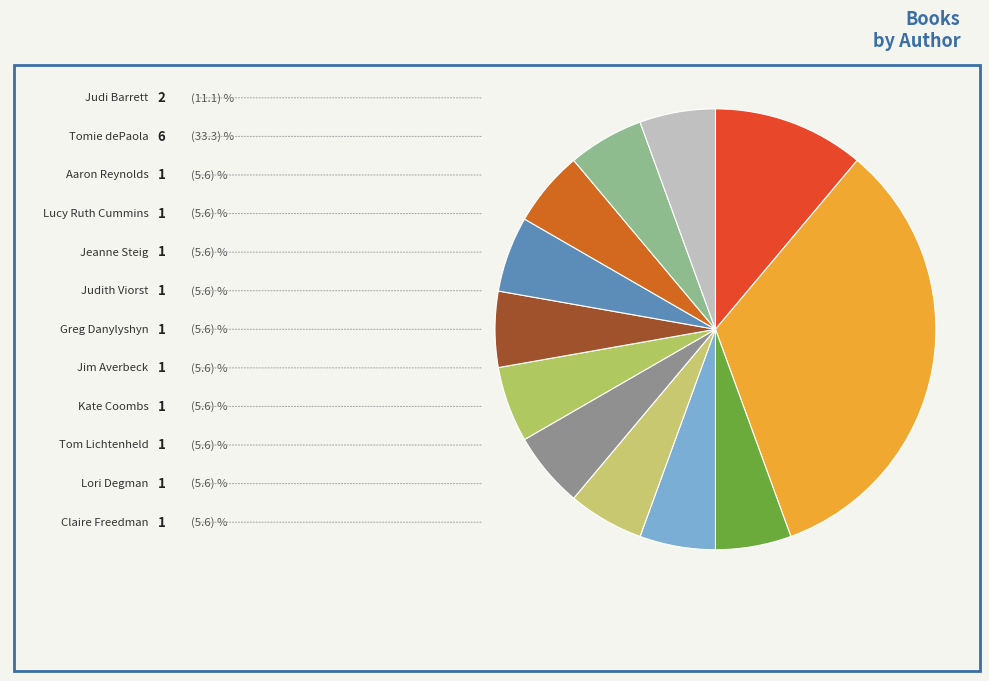

What percentage is the Greg Danylyshyn slice, to the nearest percent?

6%